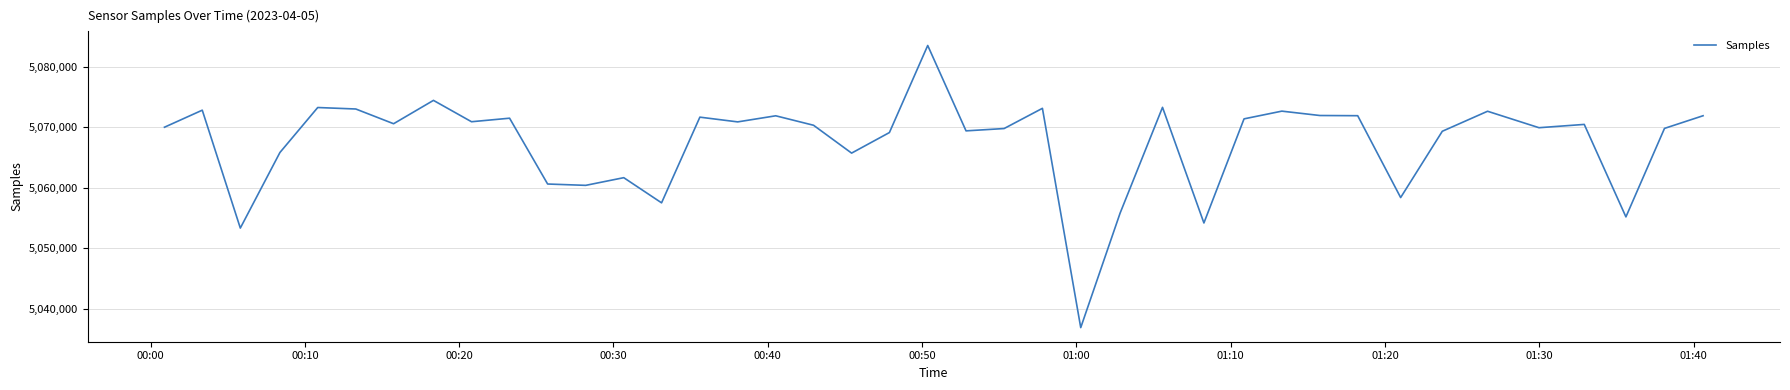

What is the maximum value shown in the chart?

5083573